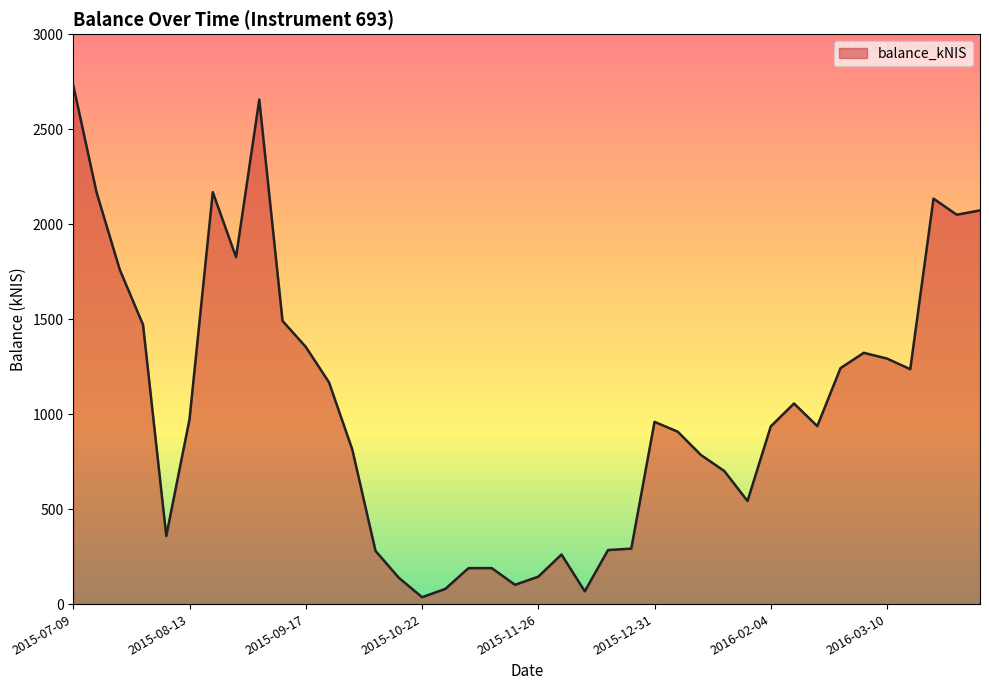

What is the label of the 26th point from the right?

2015-10-15